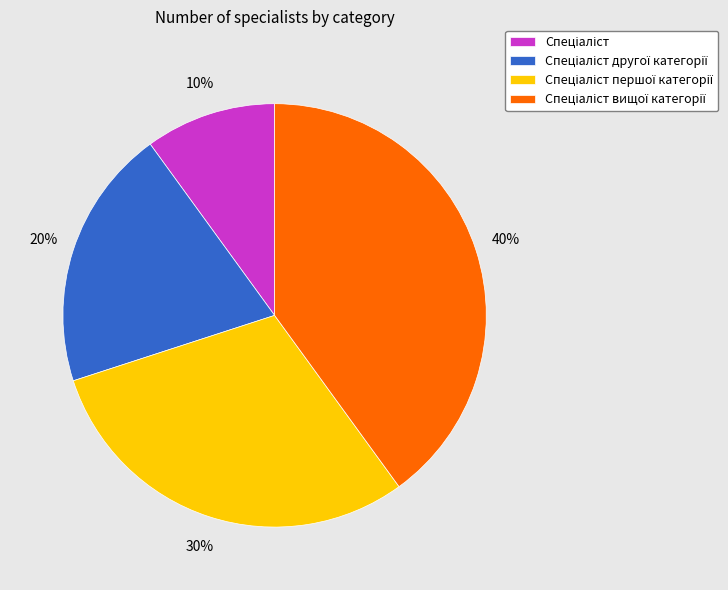

Does any single category account for the majority?

No